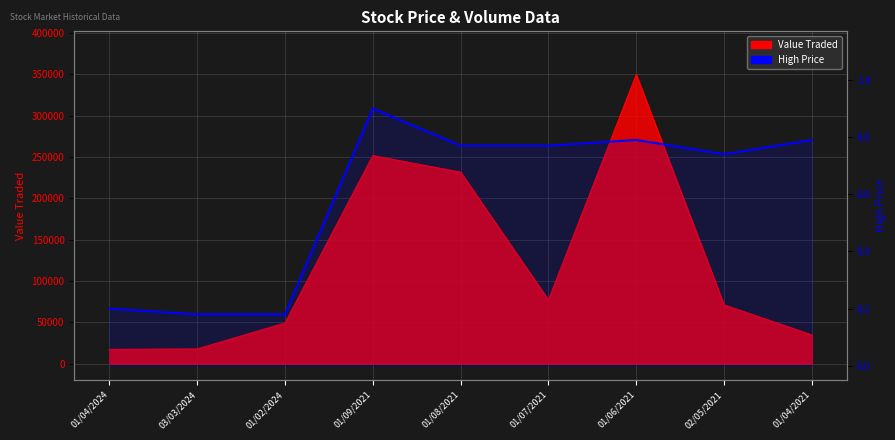

Count the number of categories in the chart.

9